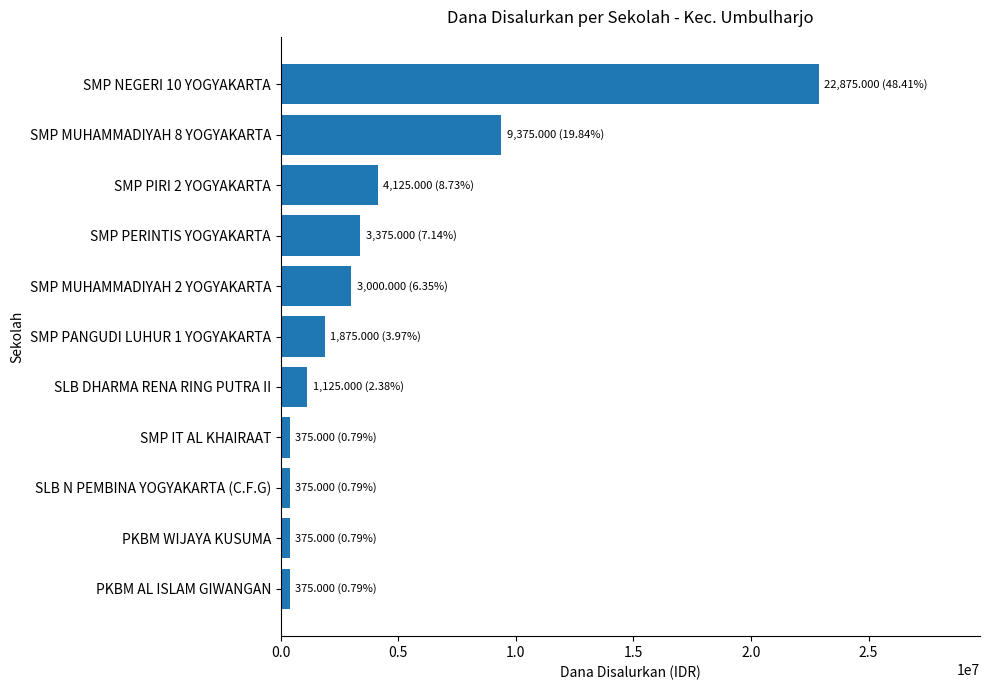

What is the change in value from SLB DHARMA RENA RING PUTRA II to SMP PERINTIS YOGYAKARTA?

+2250000